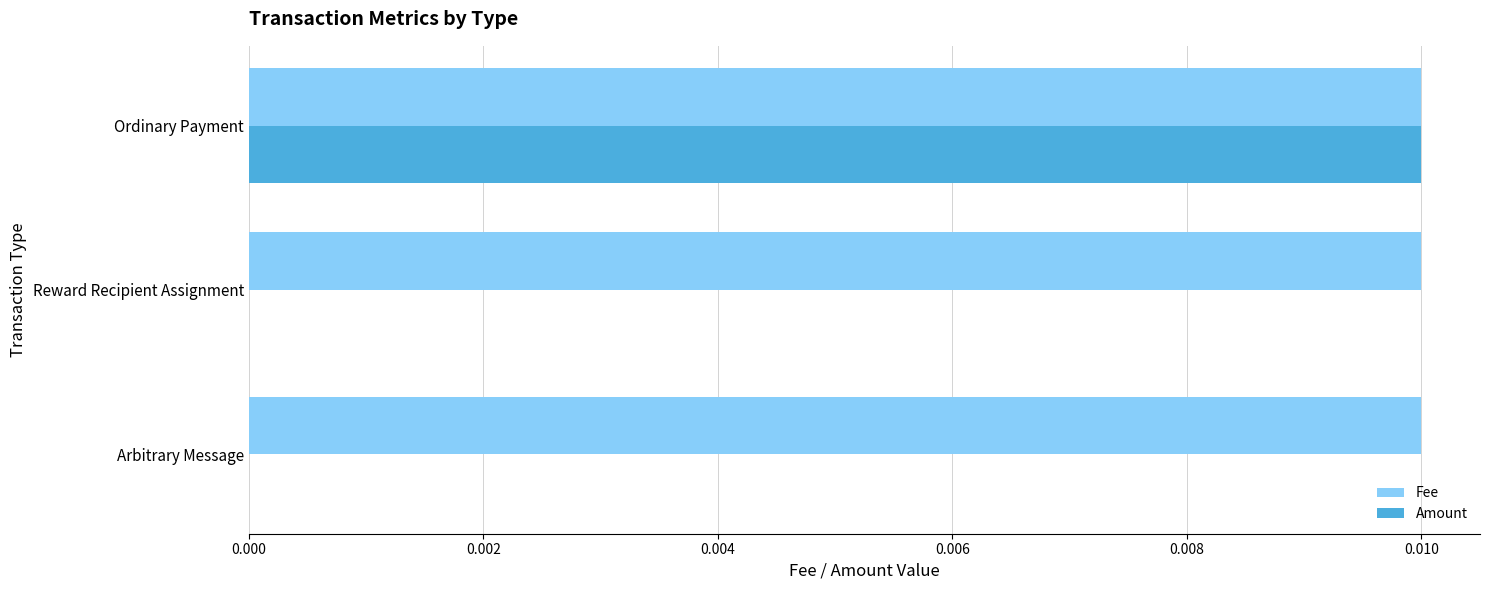

Which series changed the most between Reward Recipient Assignment and Ordinary Payment?

Amount